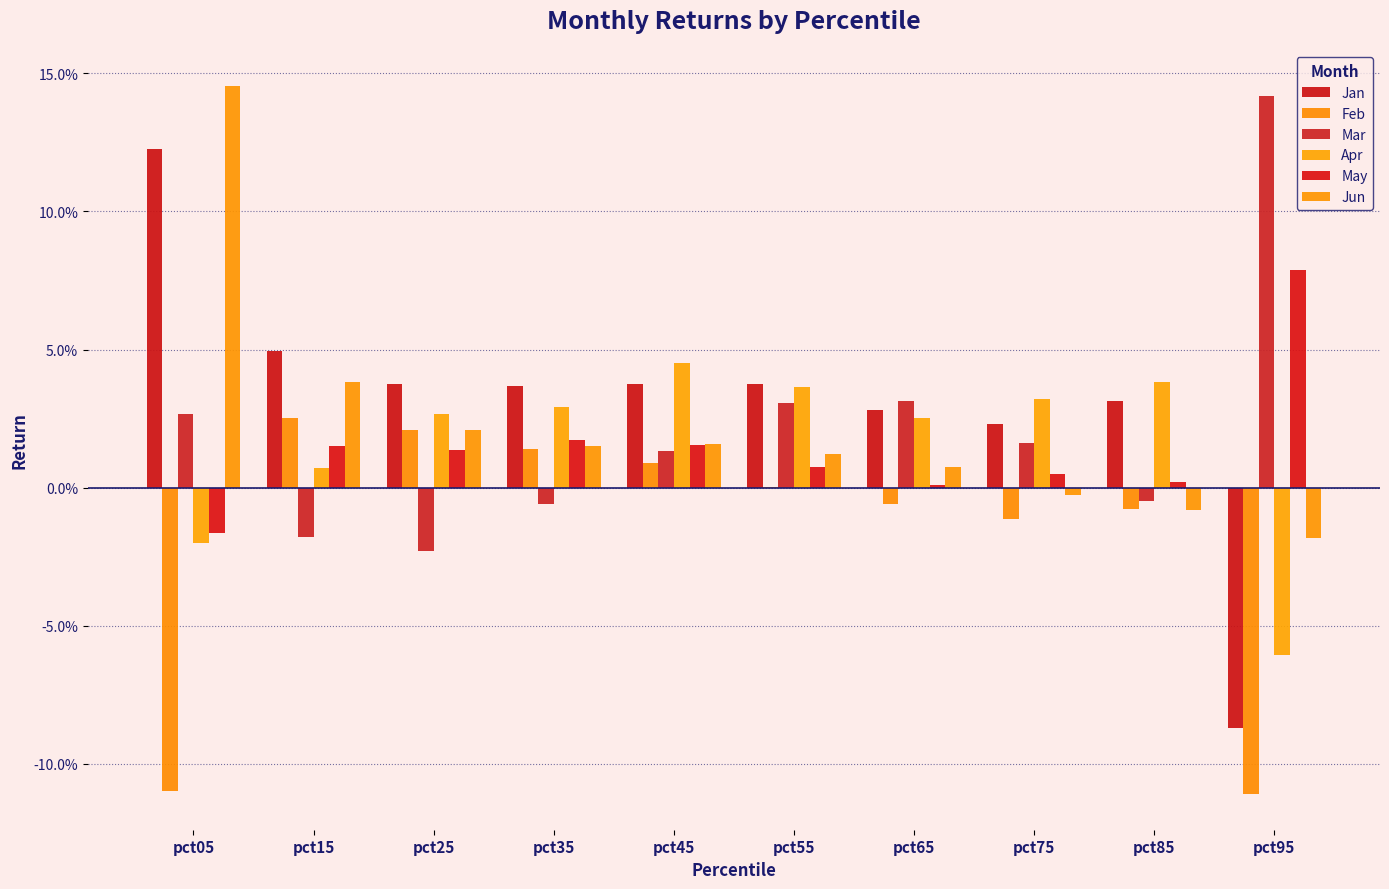

Which series has the largest total across all categories?

Jan